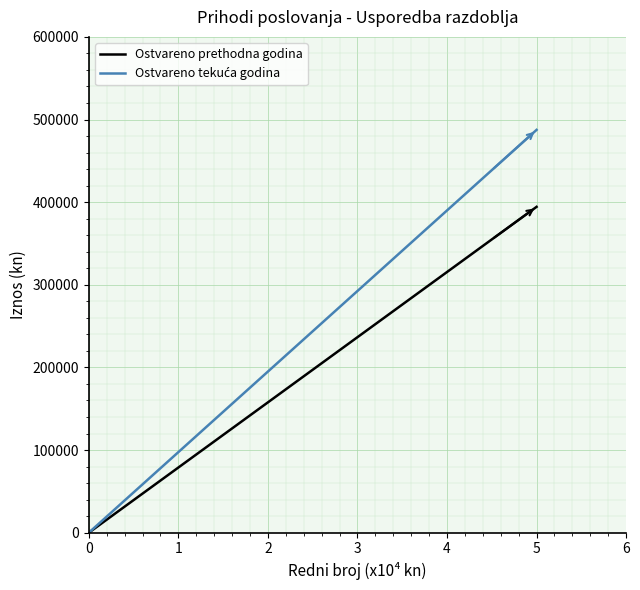

Rank the series at 5 from highest to lowest value.

Ostvareno tekuća godina, Ostvareno prethodna godina